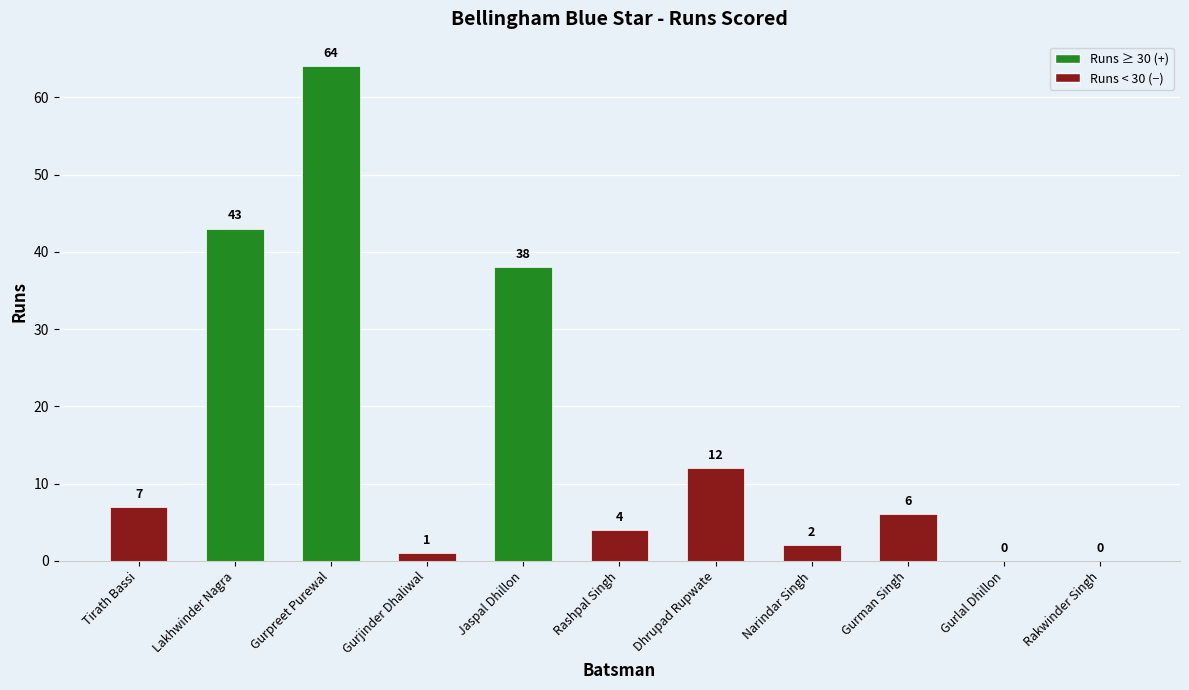

The value at Rakwinder Singh is -30. True or false?

False